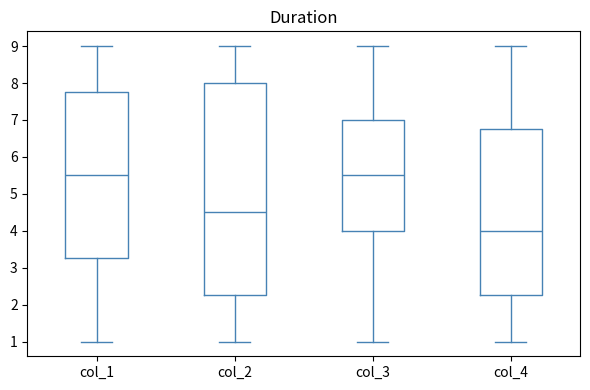

Comparing the boxes themselves (not the whiskers), which one is the tallest?

col_2